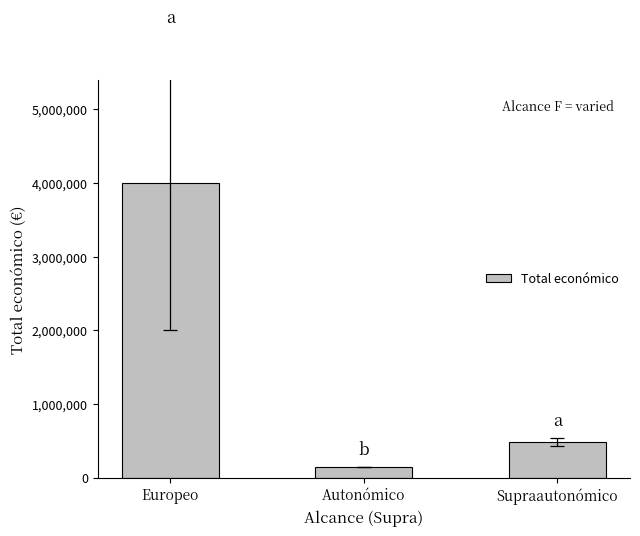

Does the chart contain any negative values?

No